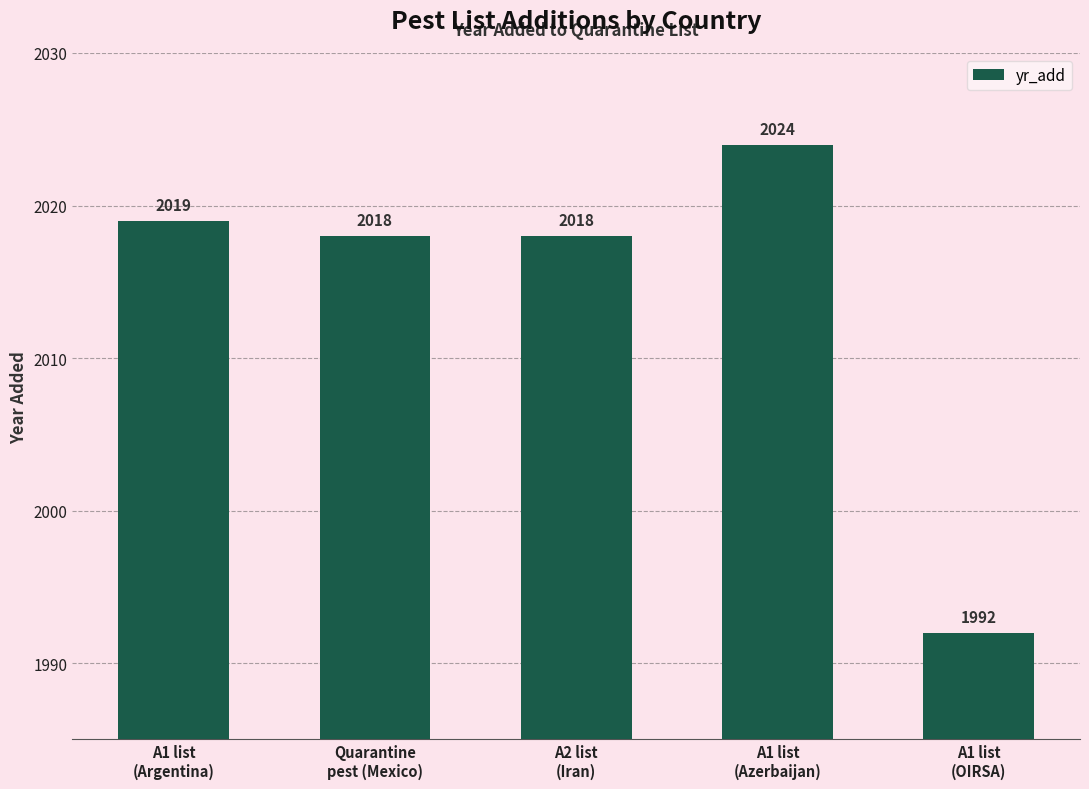

What is the greatest value displayed?

2024